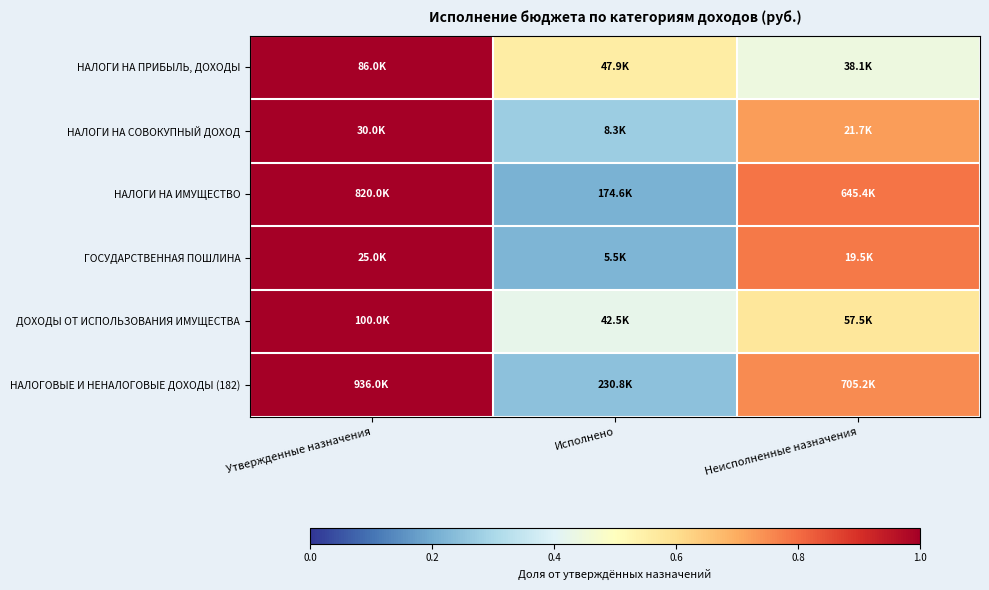

Which has a higher value, Утвержденные назначения or Неисполненные назначения?

Утвержденные назначения